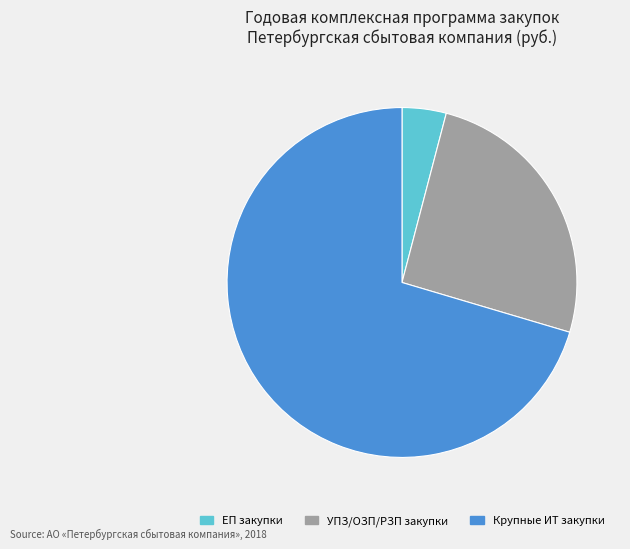

What is the majority slice?

Крупные ИТ закупки